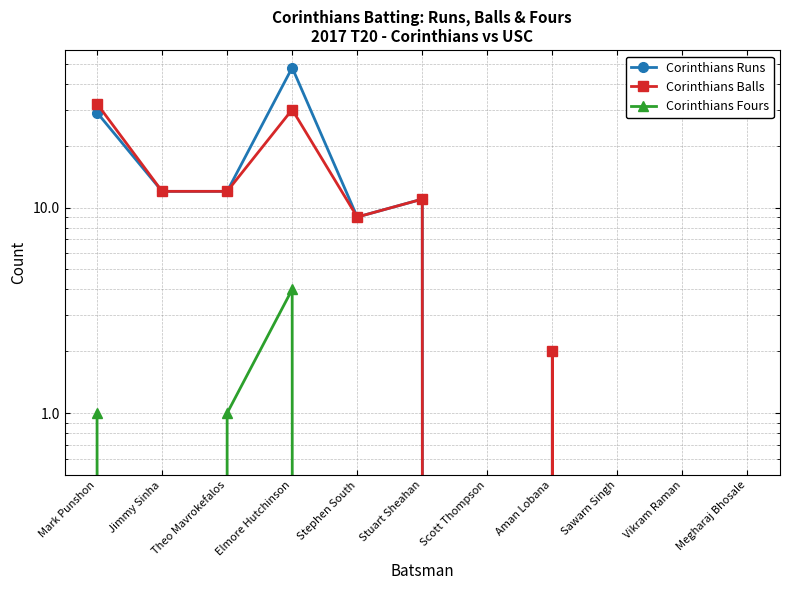

At Mark Punshon, list the series in order from largest to smallest.

Corinthians Balls, Corinthians Runs, Corinthians Fours